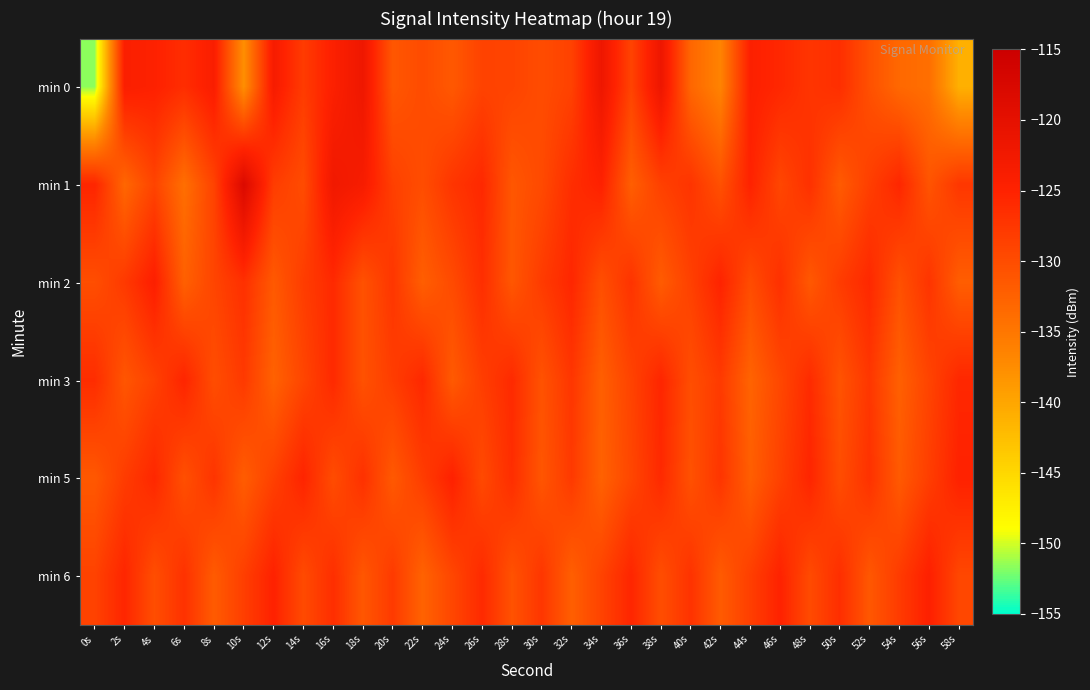

Count the number of data series in this chart.

6